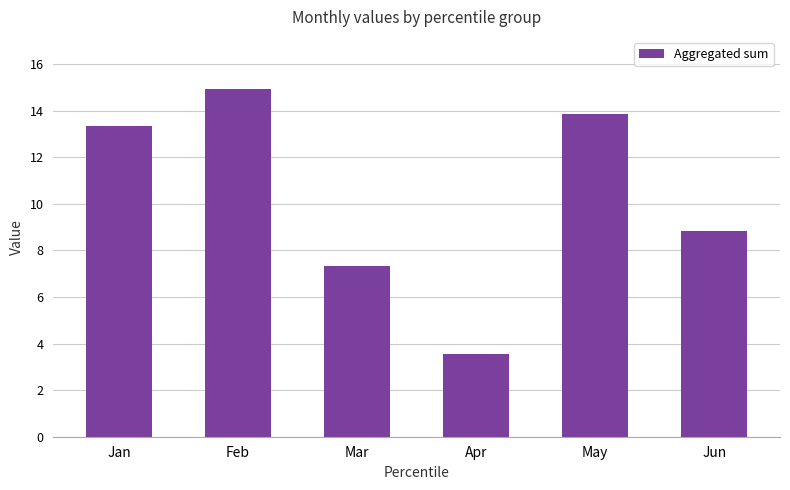

Does the chart contain any negative values?

No